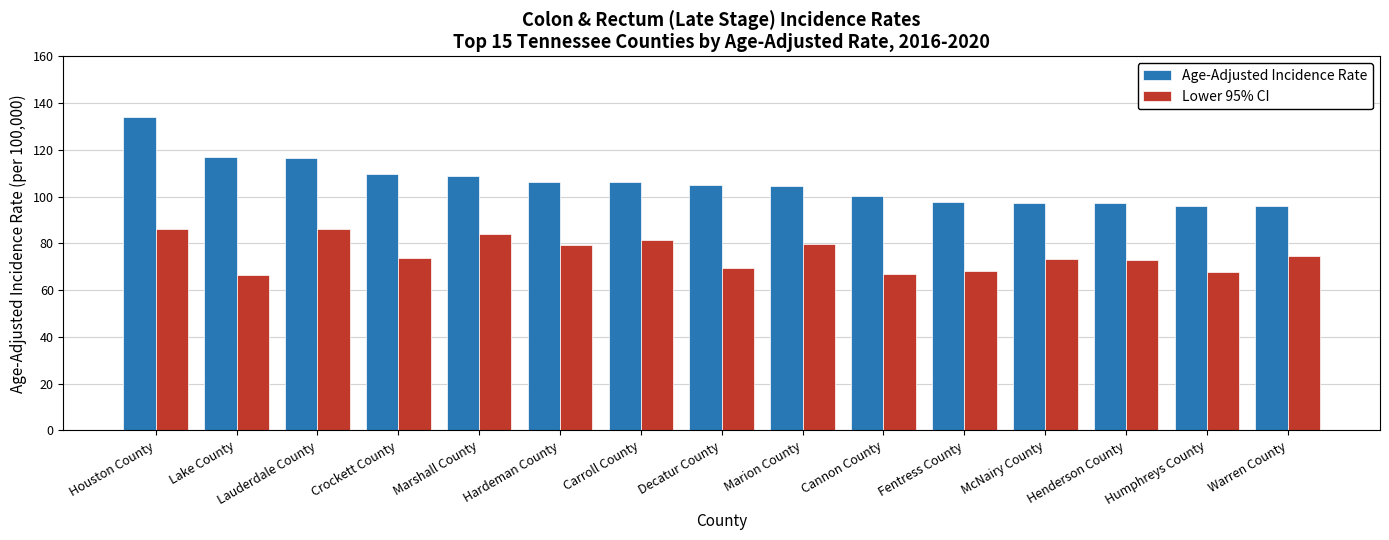

How many categories are shown in the chart?

15